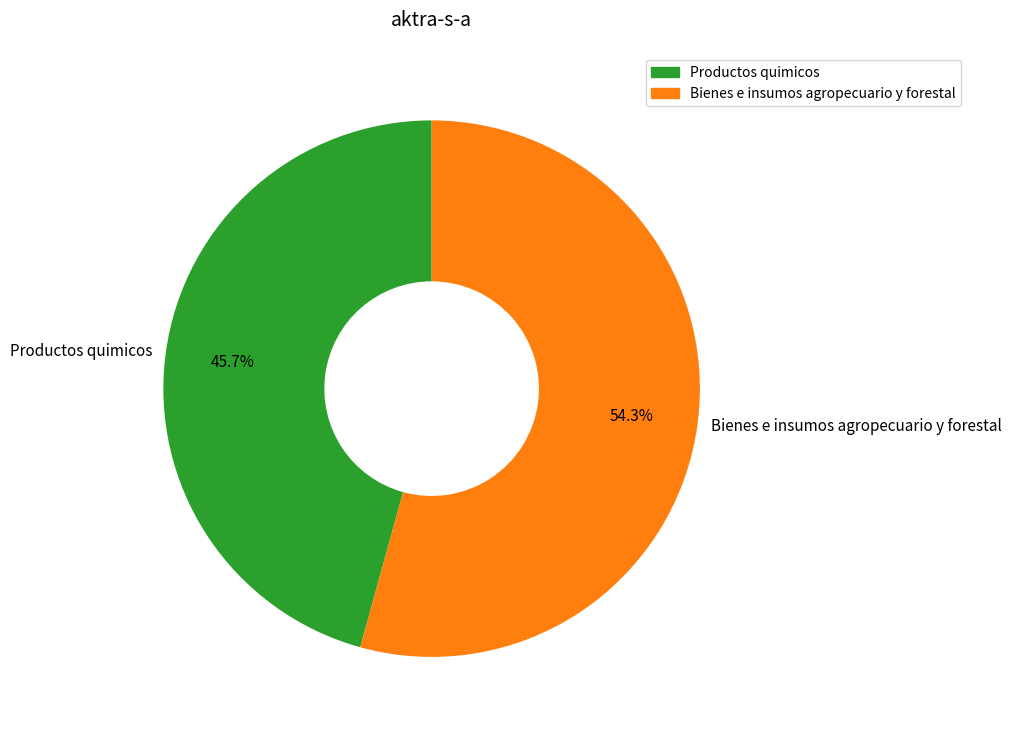

Count the number of slices in the pie.

2